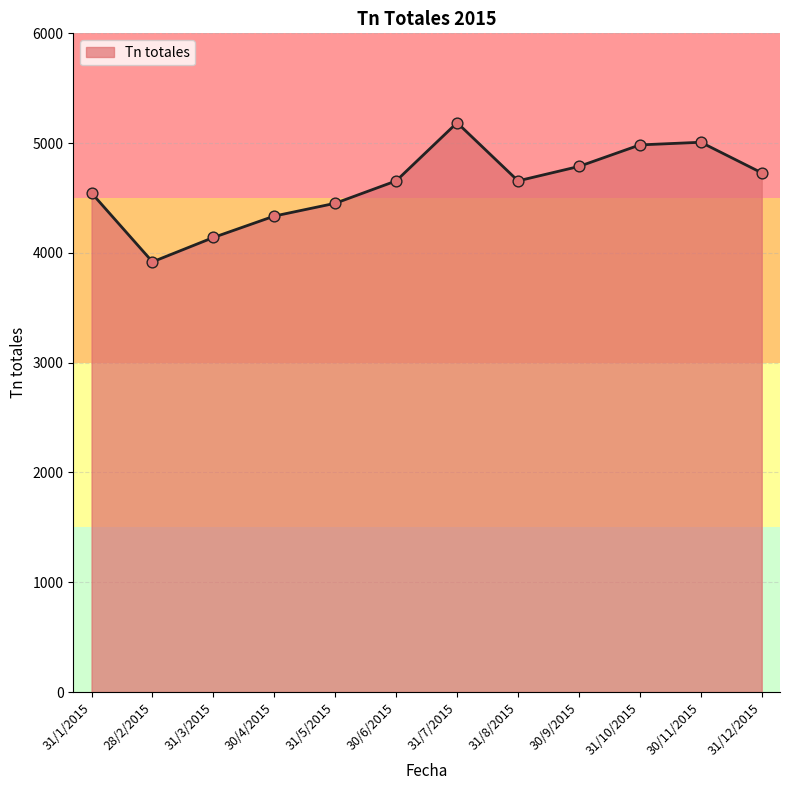

Approximately how many times larger is the value at 30/11/2015 compared to 31/5/2015?

1.1